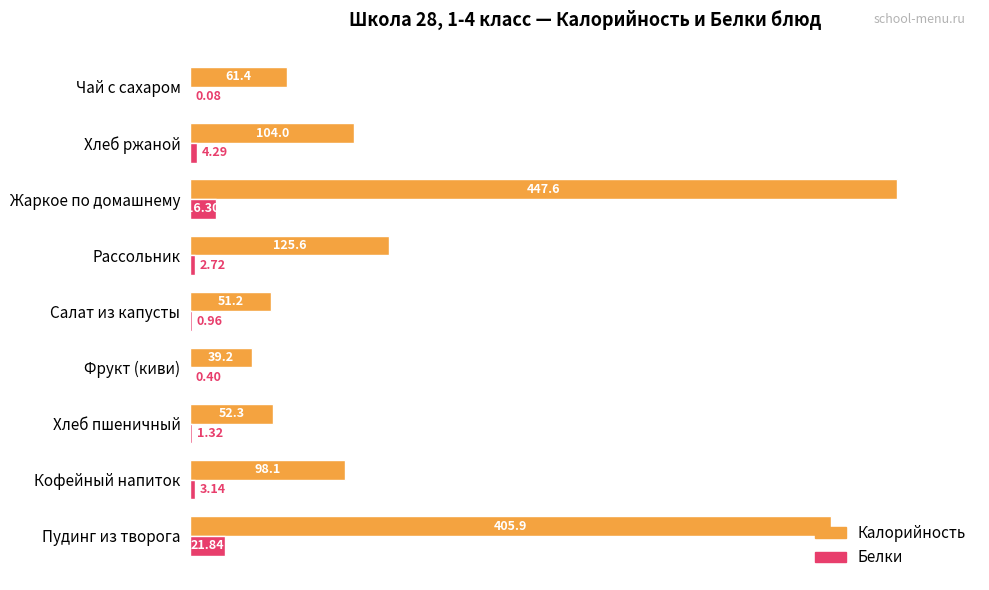

Between Хлеб пшеничный and Жаркое по домашнему, which series saw the biggest shift?

Калорийность